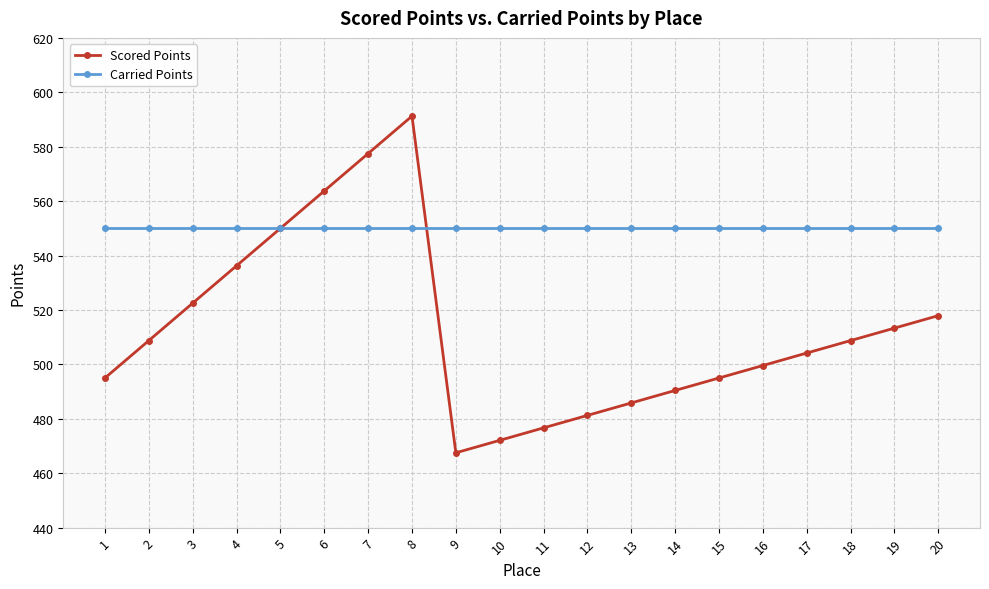

At which category is the sum across all series the highest?

8